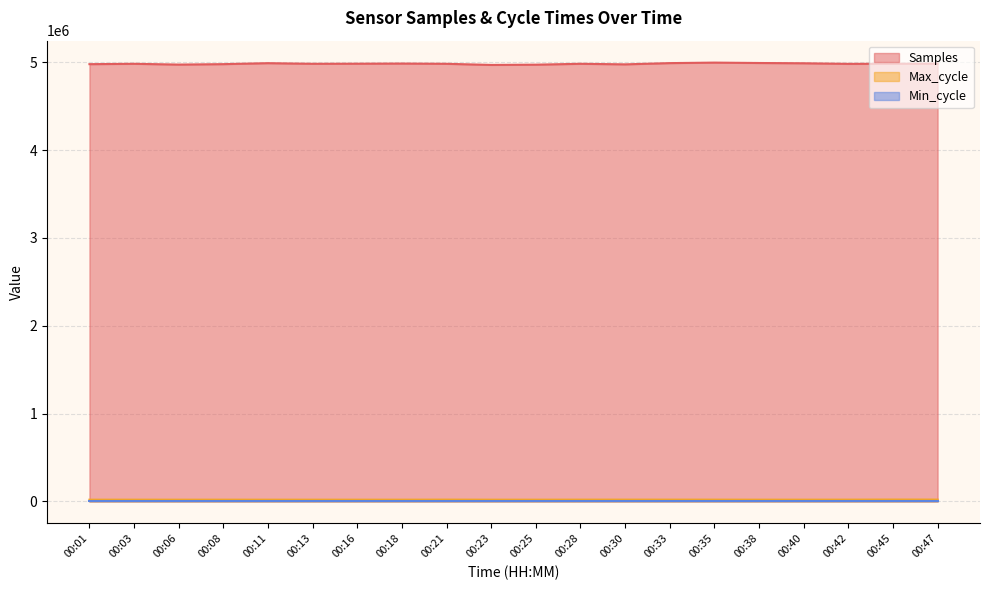

At which label does Samples first exceed 4981460?

00:11